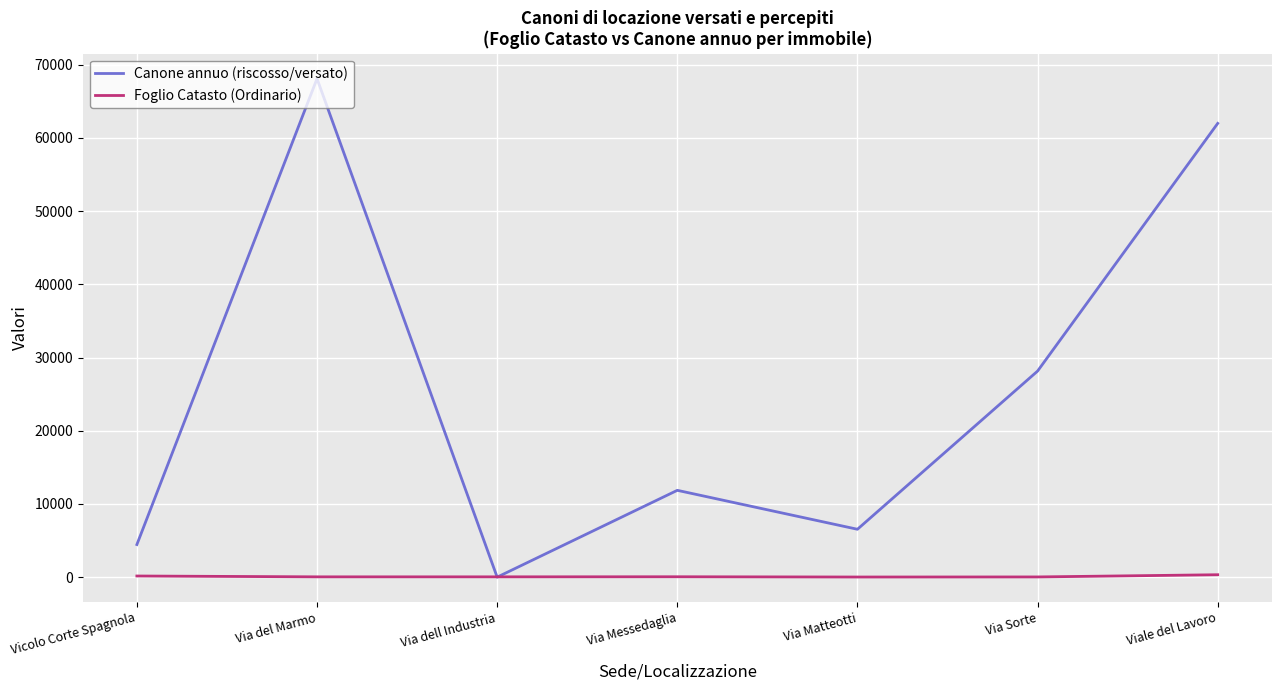

Which series has the largest range (max minus min)?

Canone annuo (riscosso/versato)